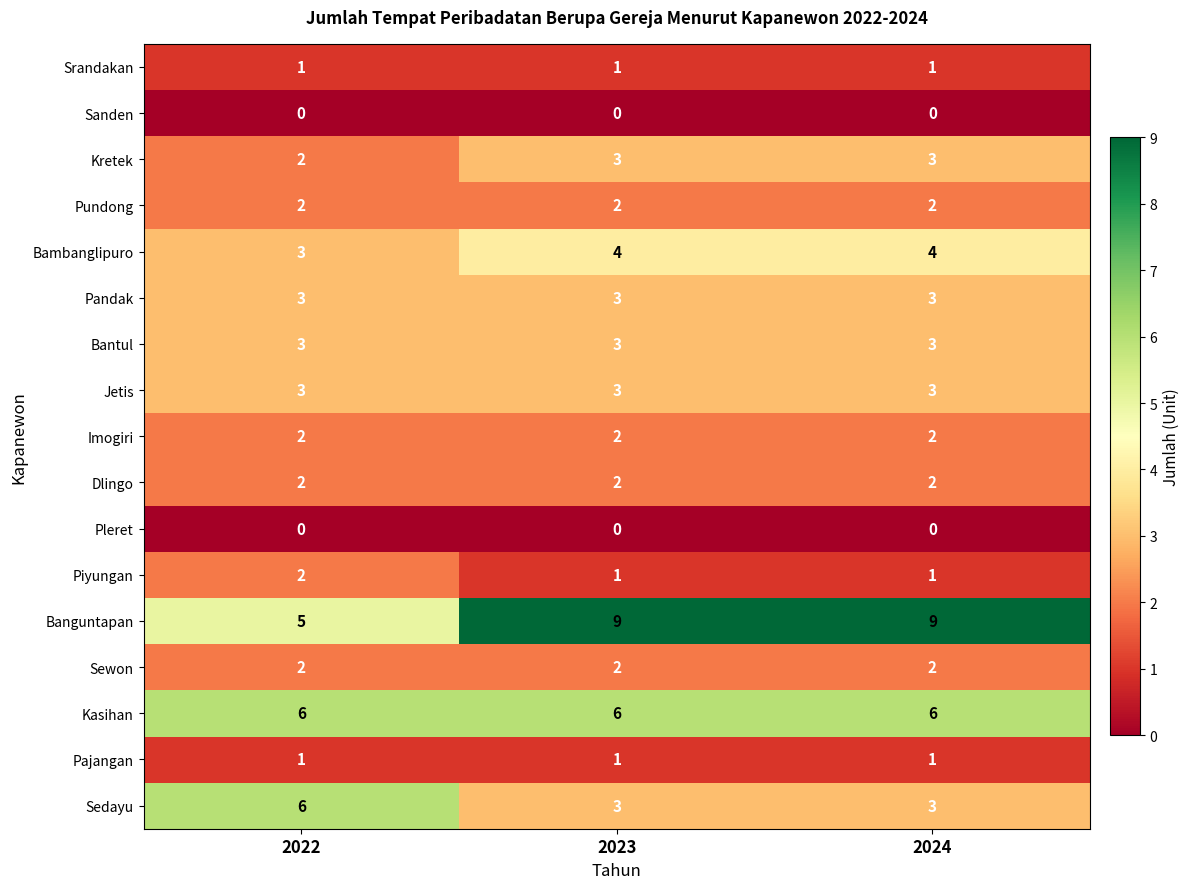

What is the total value across all series at 2023?

45